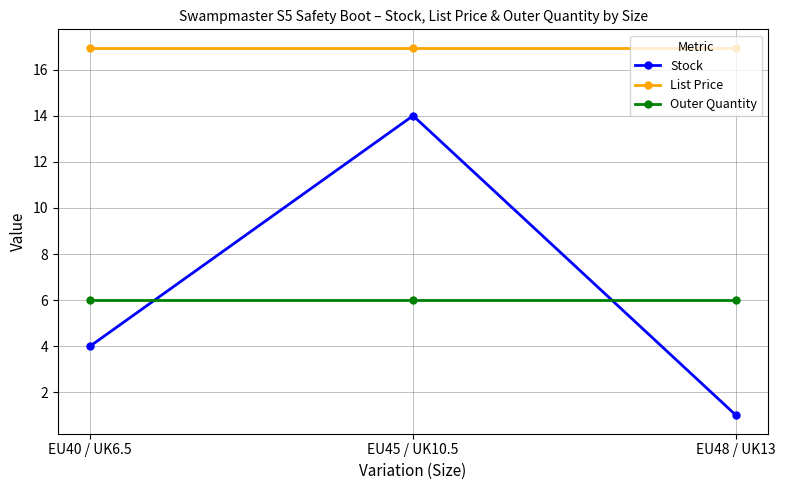

The value of Outer Quantity at EU45 / UK10.5 is 6.0. True or false?

True